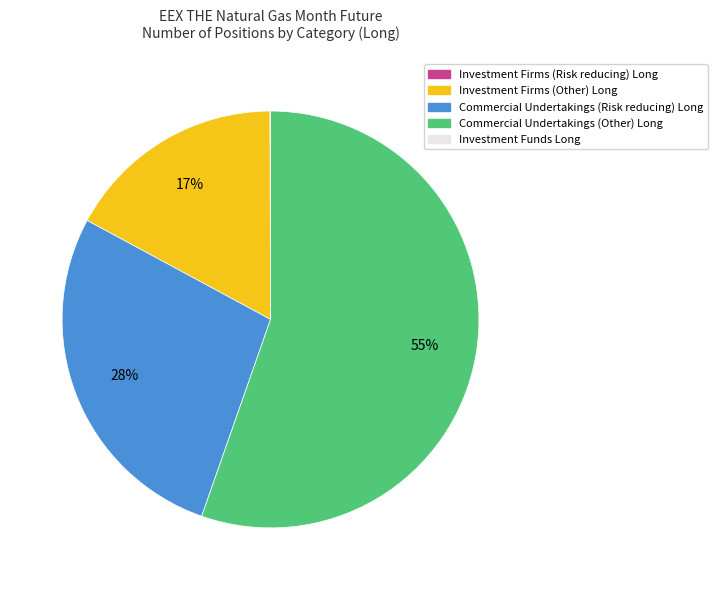

Which category has the biggest portion of the pie?

Commercial Undertakings (Other) Long